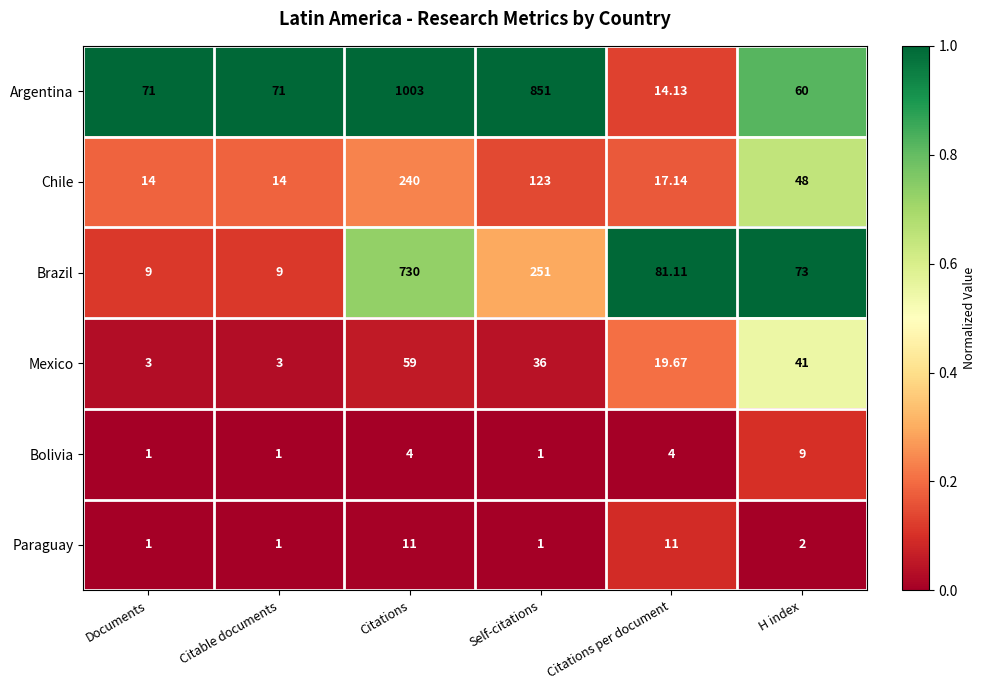

Count the number of data series in this chart.

6